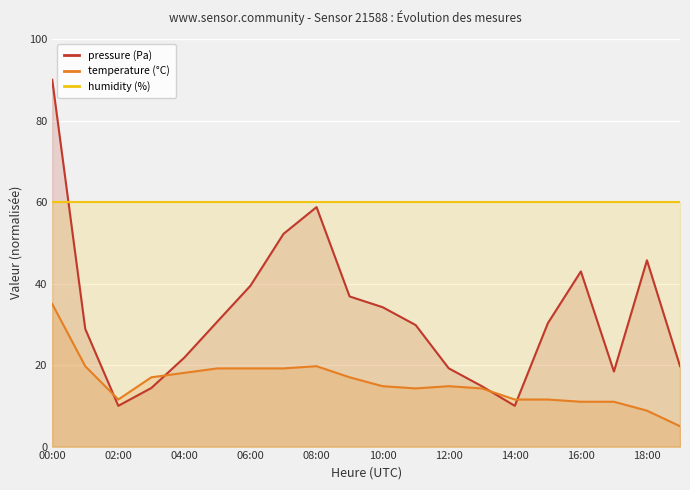

The pressure (Pa) series shows 11.8 at 19. True or false?

False